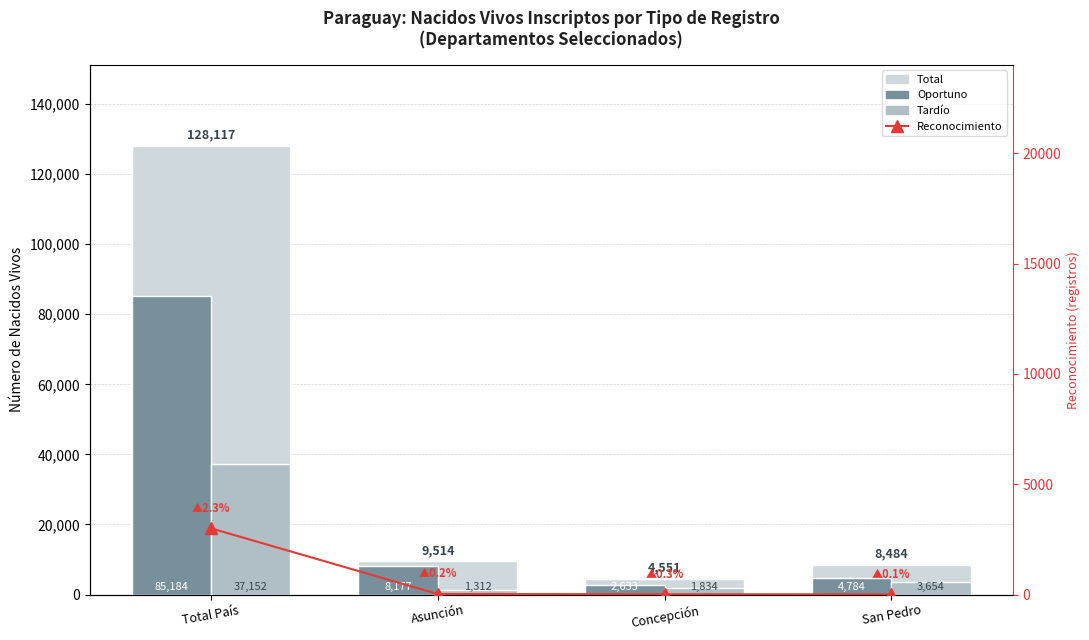

What position from the right is Concepción?

2